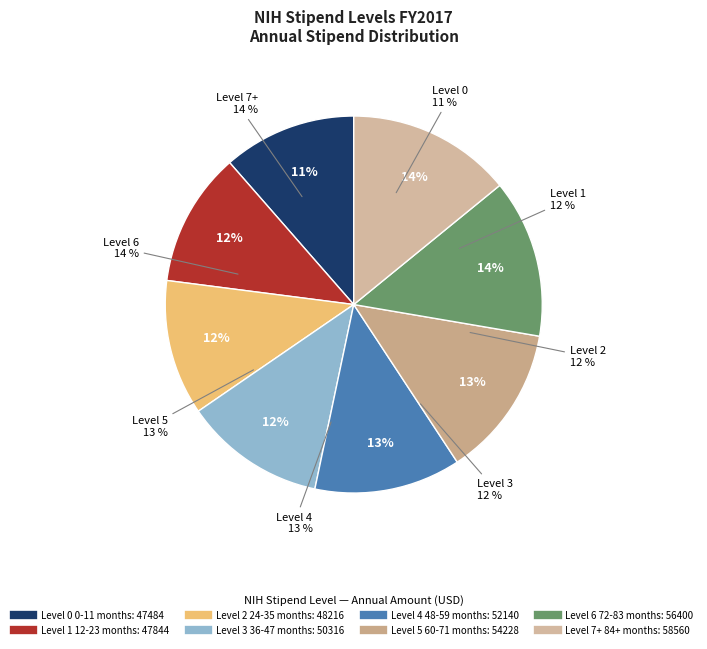

What is the change in value from Level 5
60-71 months to Level 6
72-83 months?

+2172